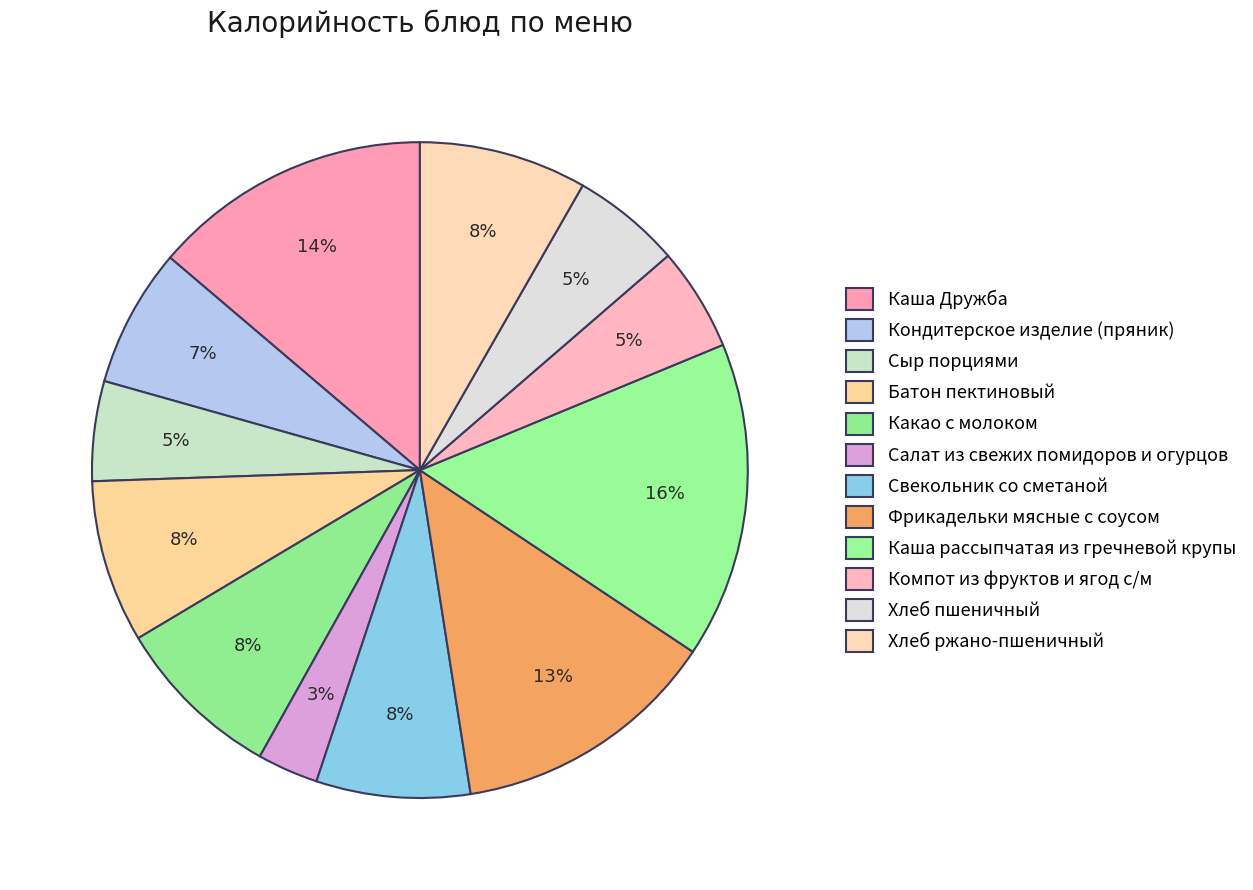

What is the smallest slice in the pie chart?

Салат из свежих помидоров и огурцов